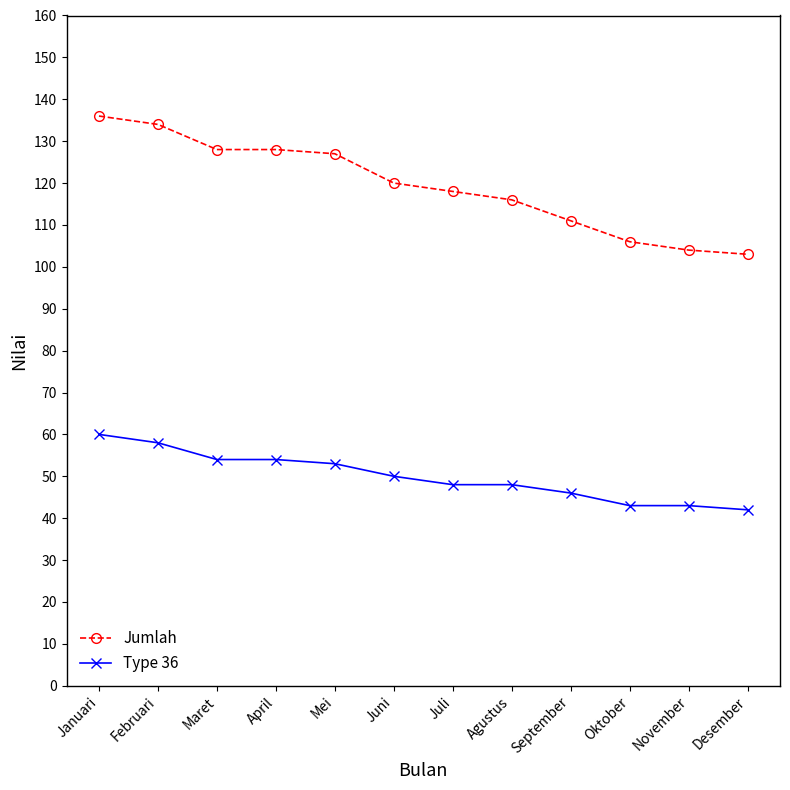

What position from the left is April?

4